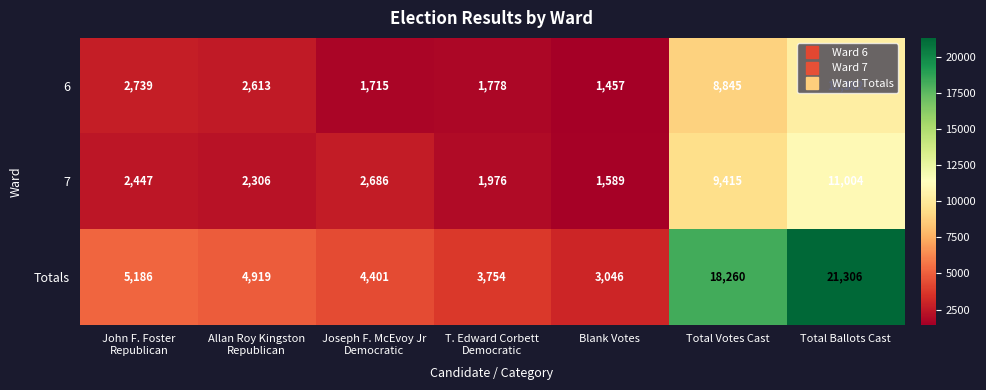

True or false: 6 has a value of 12675 at Total Votes Cast.

False